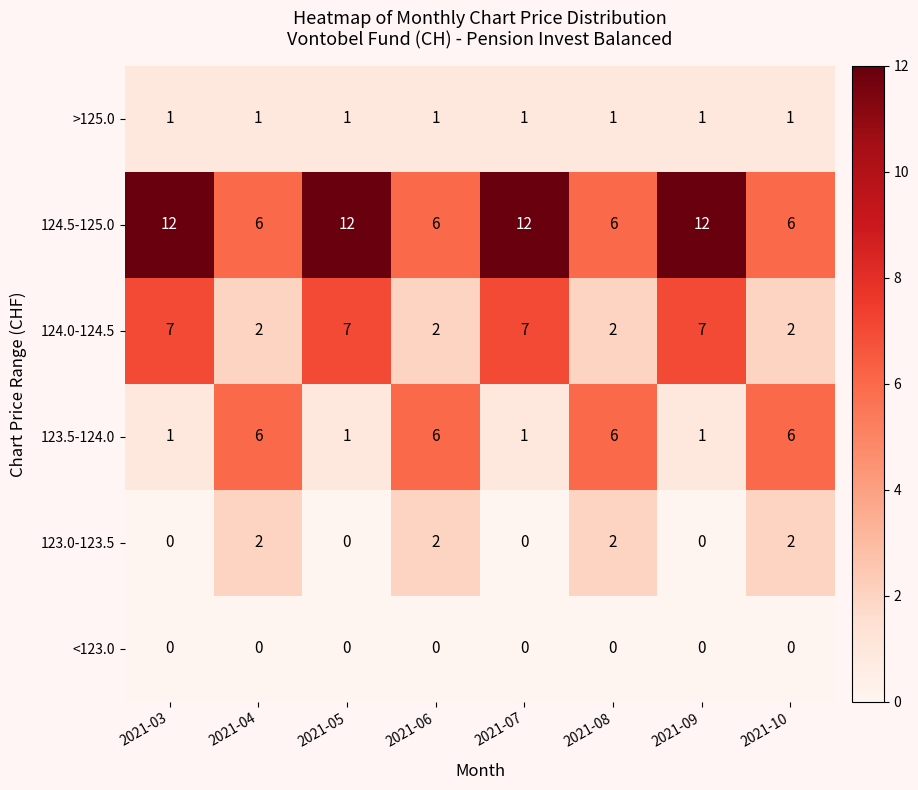

List the series in order of their peak value, lowest first.

<123.0, >125.0, 123.0-123.5, 123.5-124.0, 124.0-124.5, 124.5-125.0